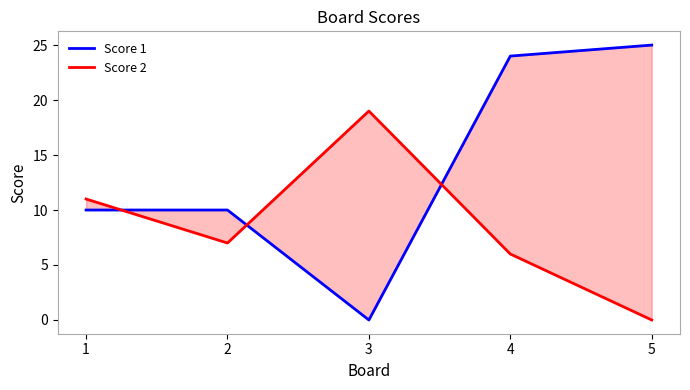

How many data points in Score 2 are less than 7?

2